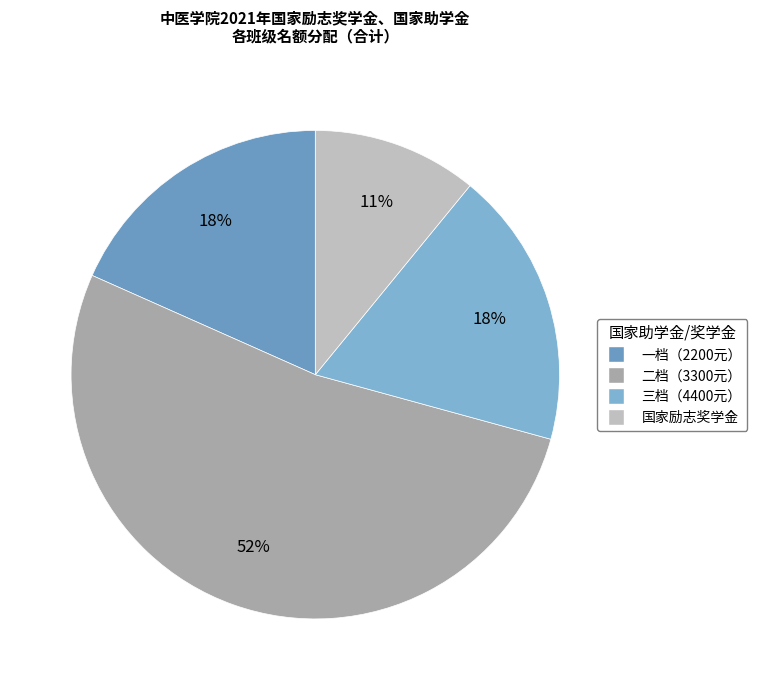

To the nearest percent, what is the difference between the largest and smallest slice percentages?

41%